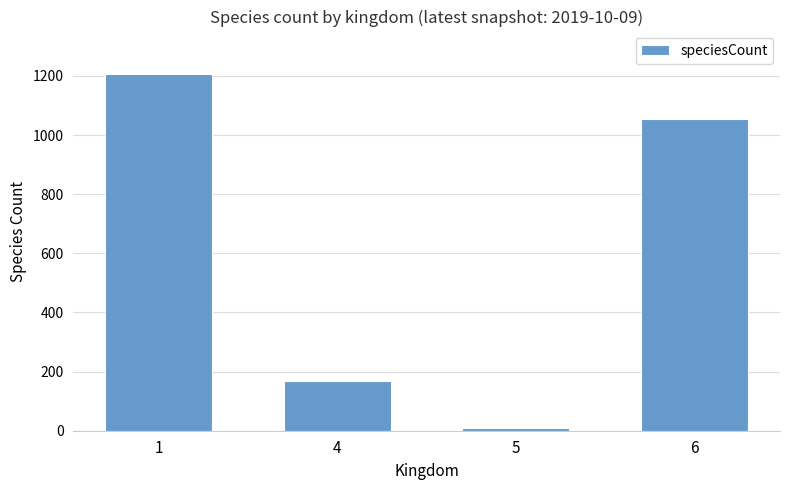

Reading right to left, transcribe all the data shown in this chart.

1053	8	167	1207